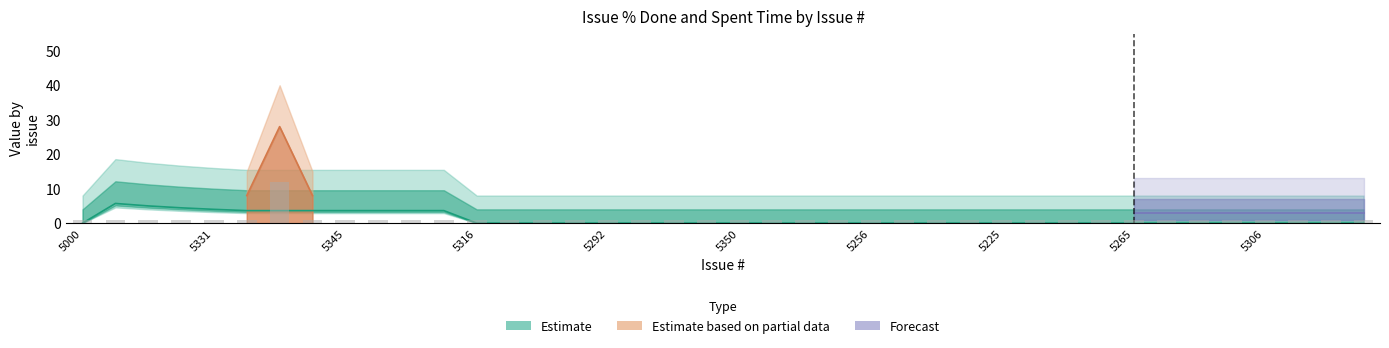

Rank the categories by value from highest to lowest.

5327, 5000, 4993, 5339, 5340, 5331, 5321, 5257, 5345, 5326, 5318, 5317, 5316, 5312, 5303, 5301, 5292, 5291, 4979, 5260, 5350, 5349, 5259, 5258, 5256, 5255, 5236, 5235, 5225, 4984, 4972, 4967, 5265, 5263, 5328, 5315, 5306, 4960, 4959, 4958